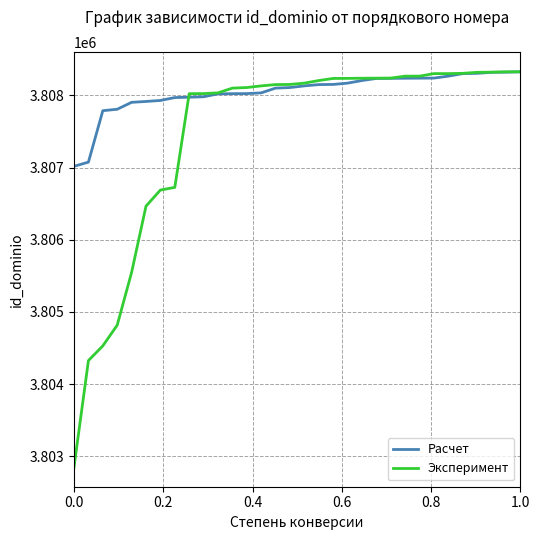

Which series has the widest spread of values?

Эксперимент